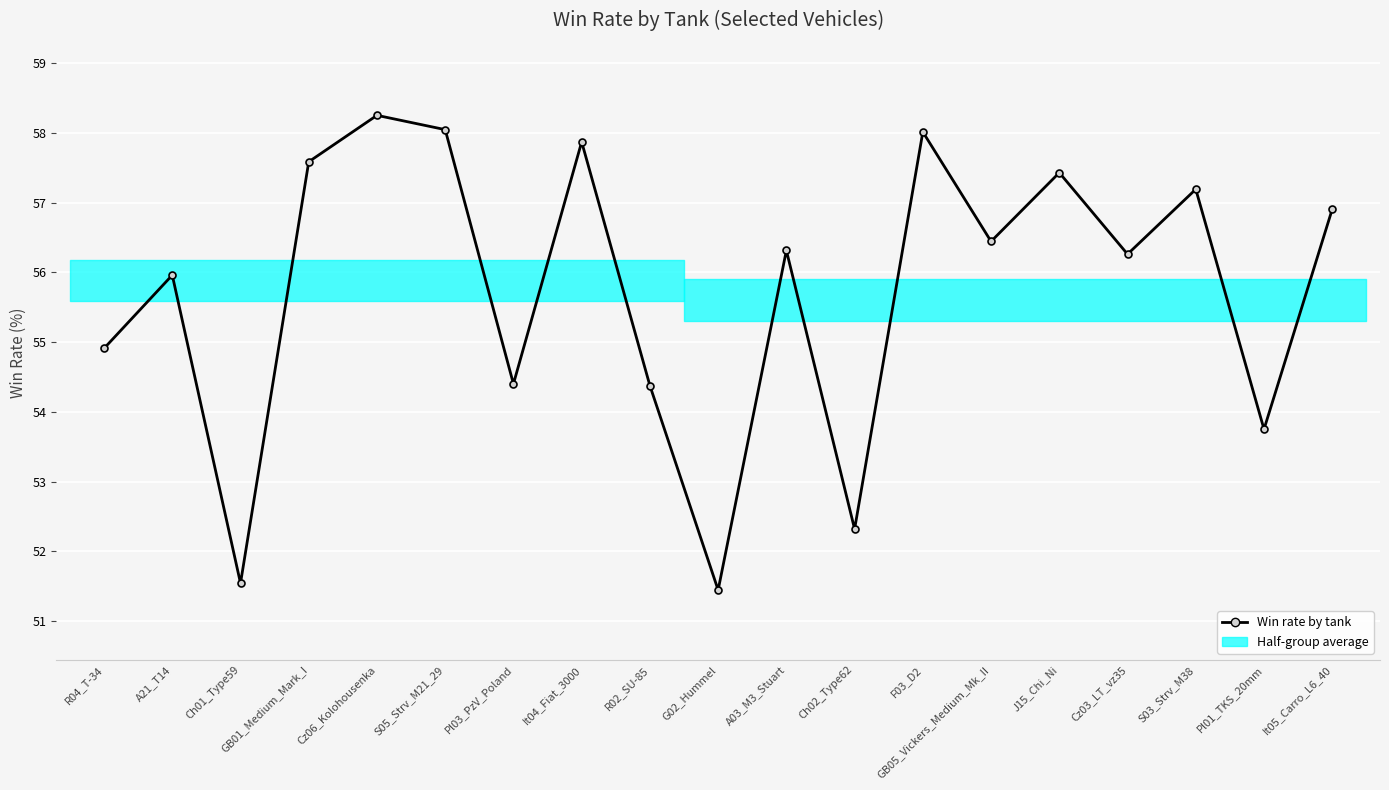

What is the average value?

55.7